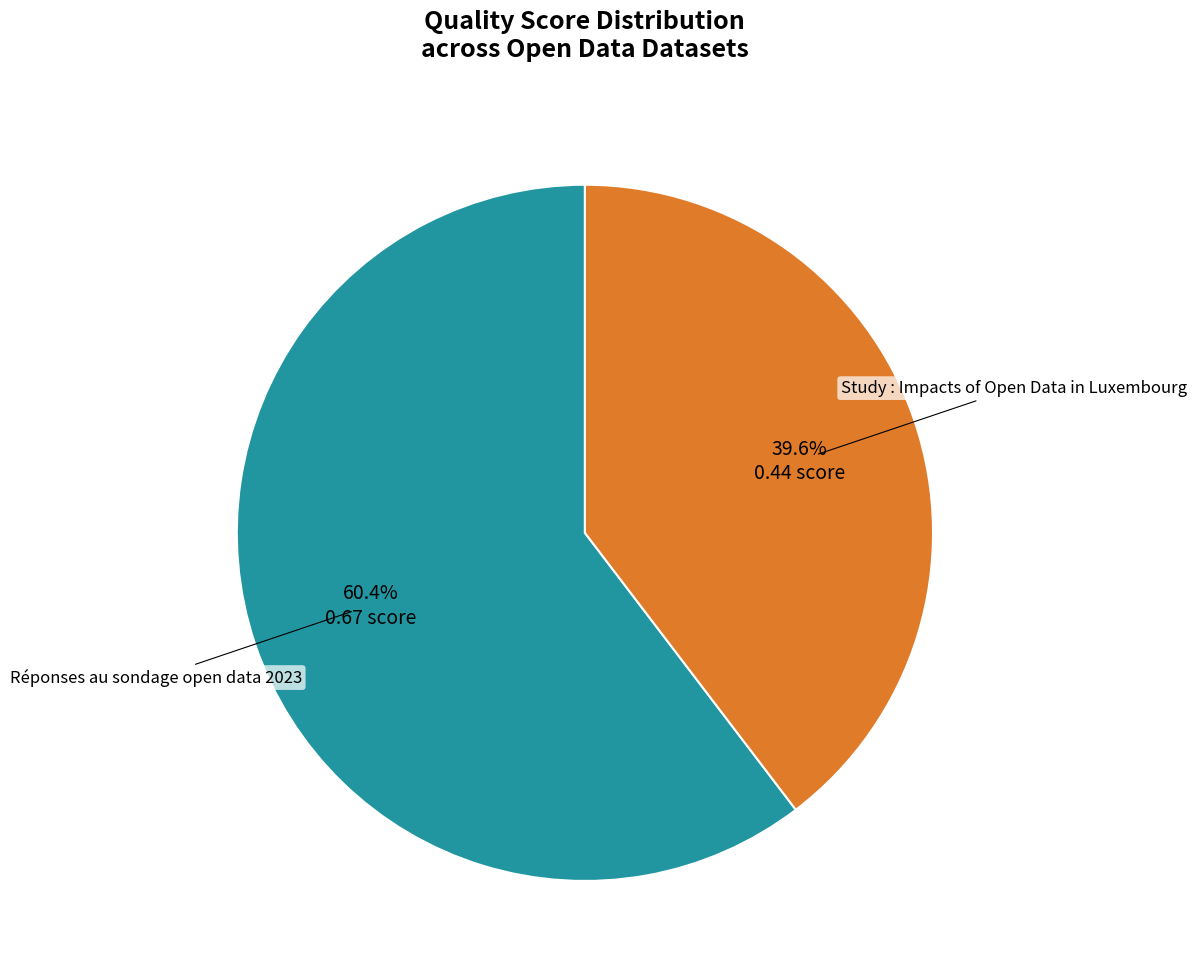

Count the number of slices in the pie.

2